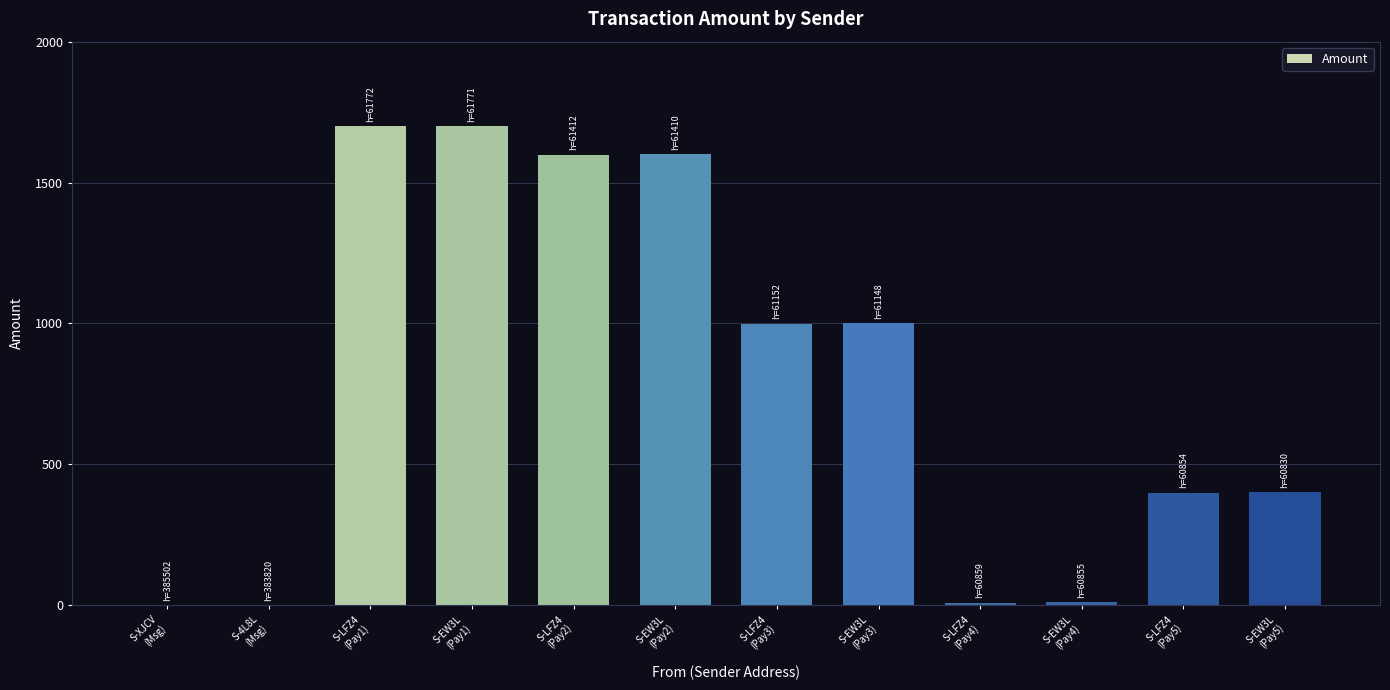

Are the bars horizontal?

No